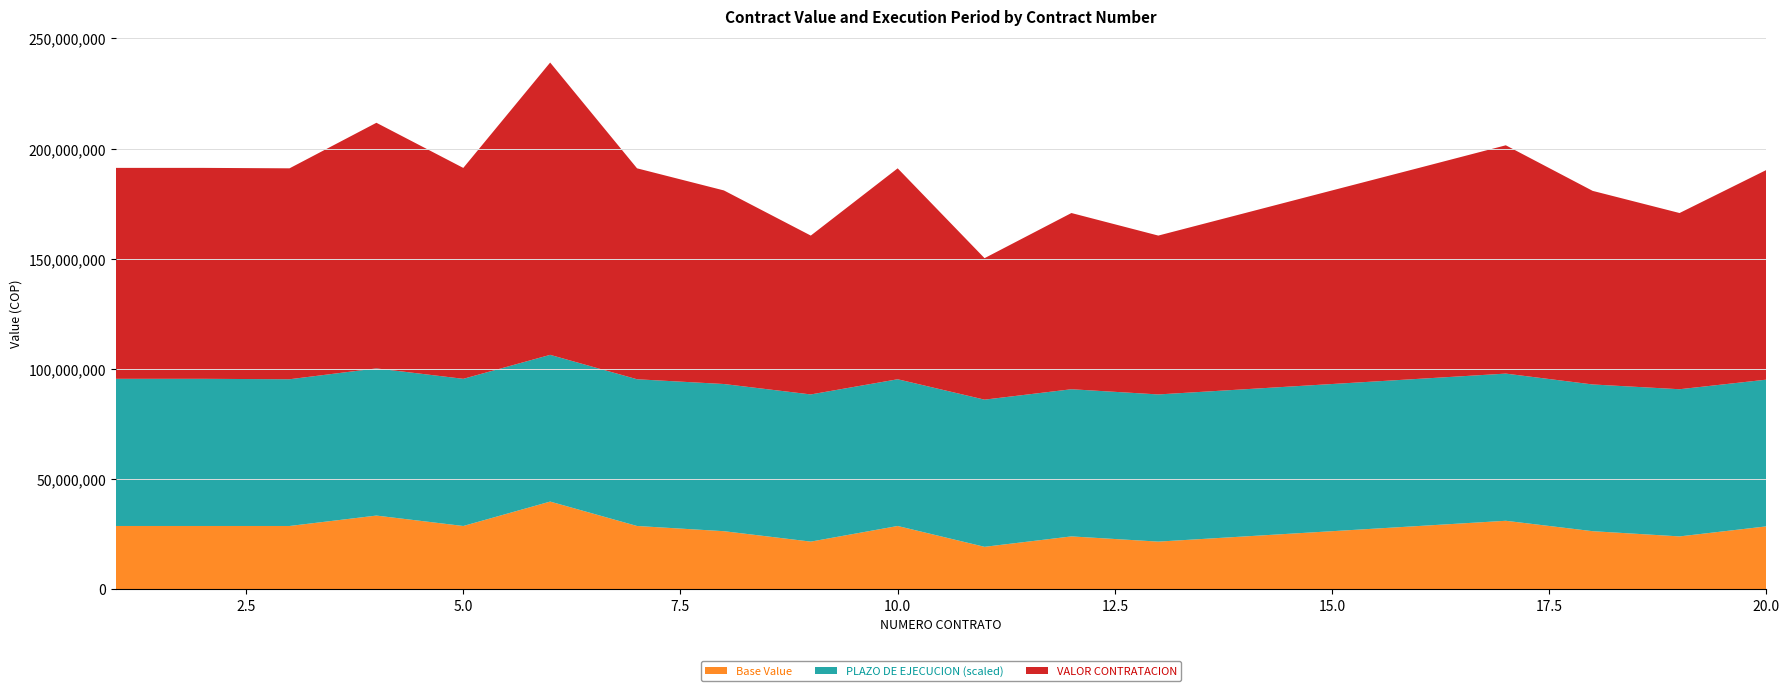

What is the total value across all series at 10.0?

191066184.7